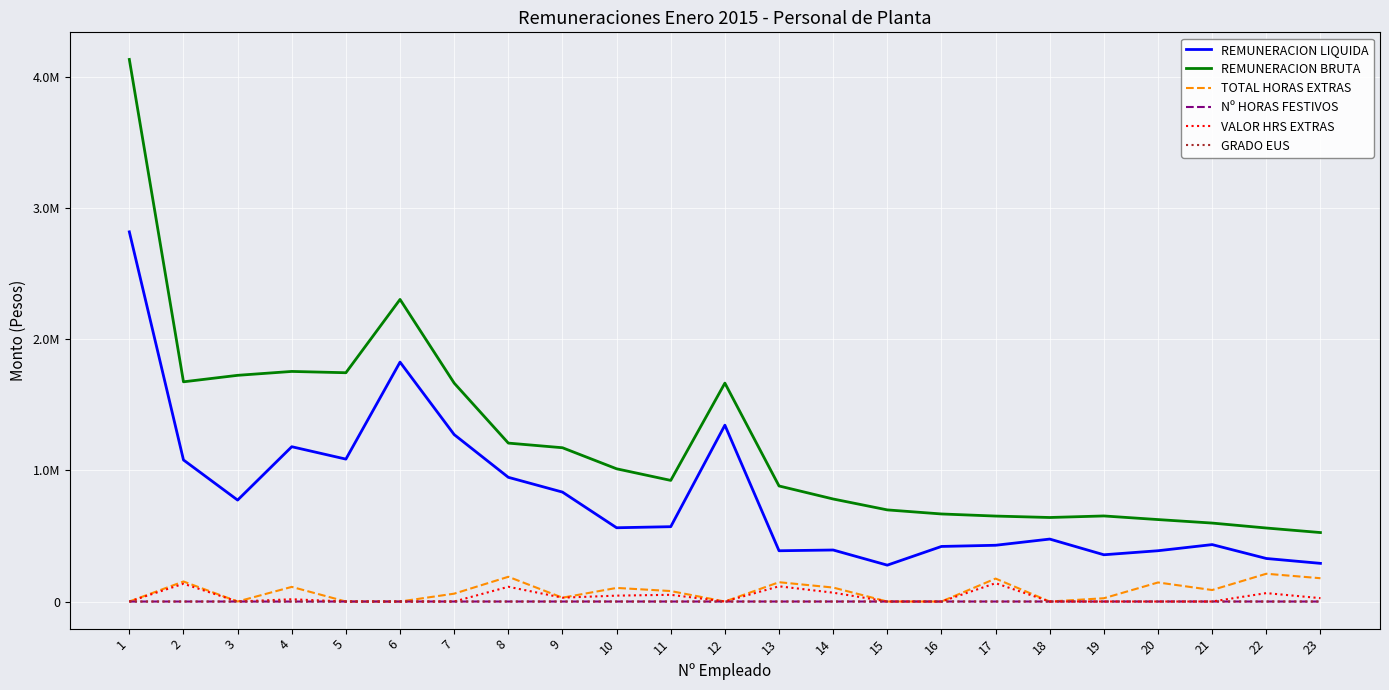

Which has a higher value, 14 or 23?

14